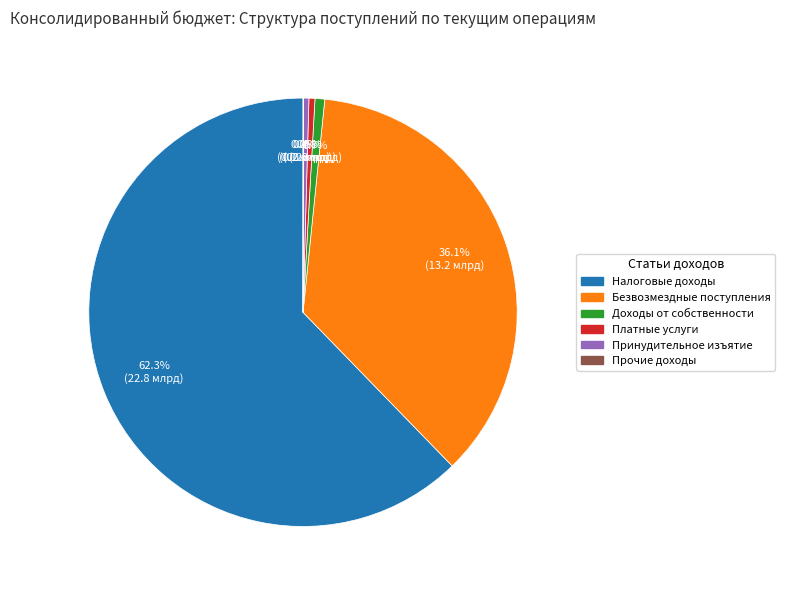

Is there any slice that represents more than half of the pie?

Yes